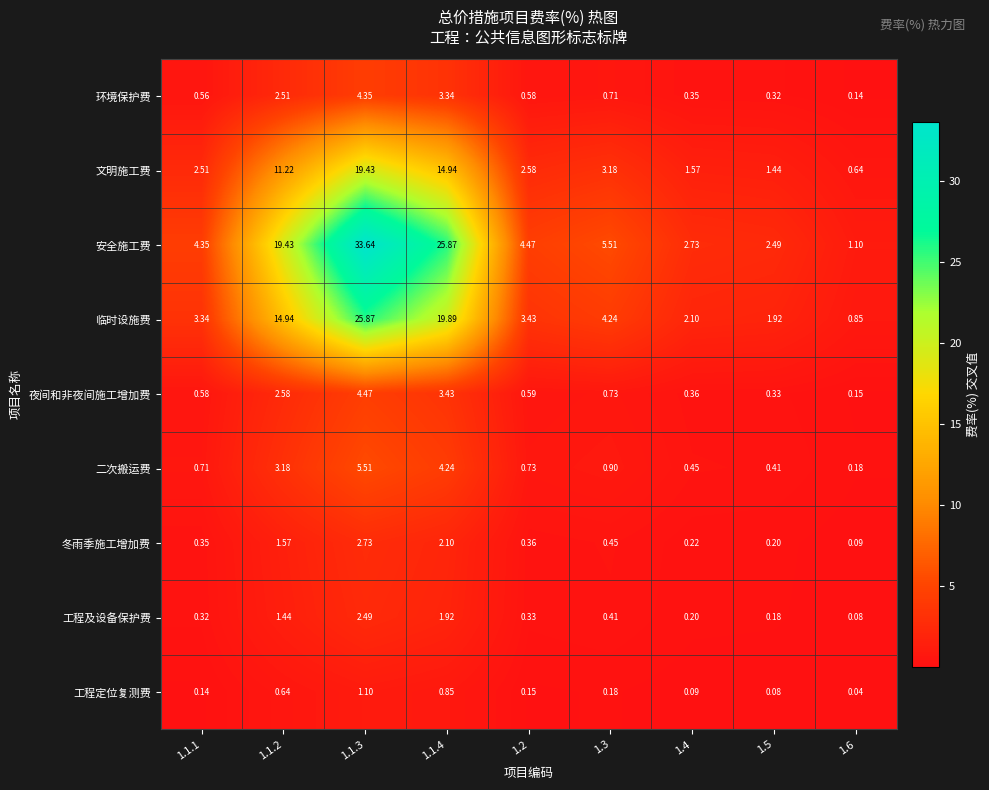

At which category is the sum across all series the highest?

1.1.3